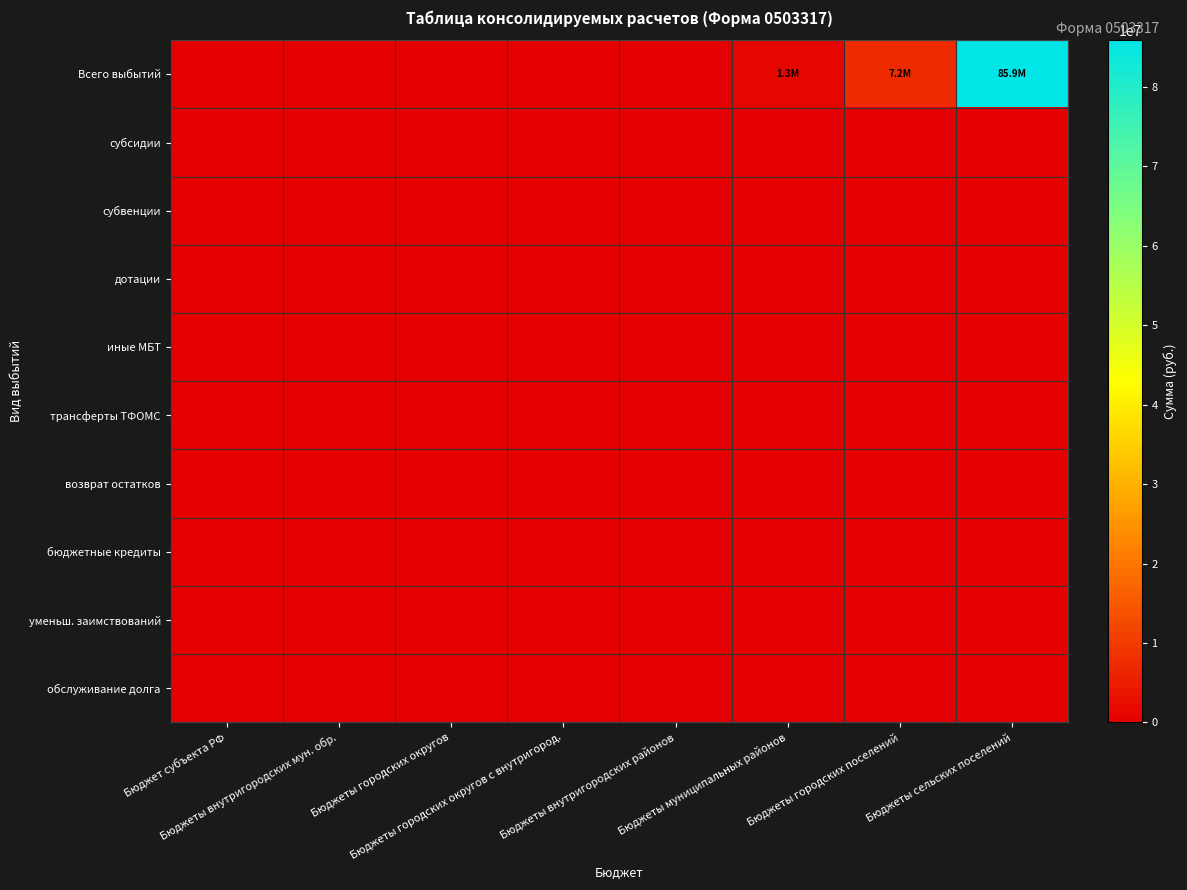

How many series are shown in this chart?

10